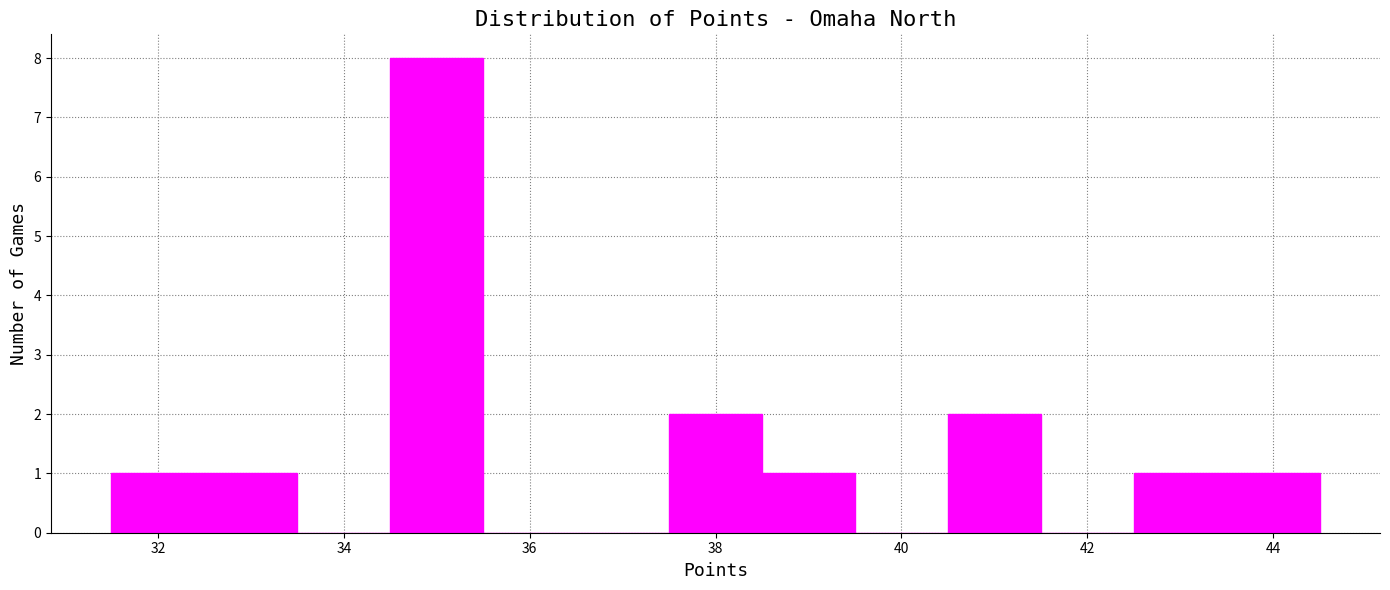

How tall is the bar that spans 40.5 to 41.5 on the x-axis? Neither the bar edges nor the heights are printed on the chart, so give them approximately, as read against the axes.

2